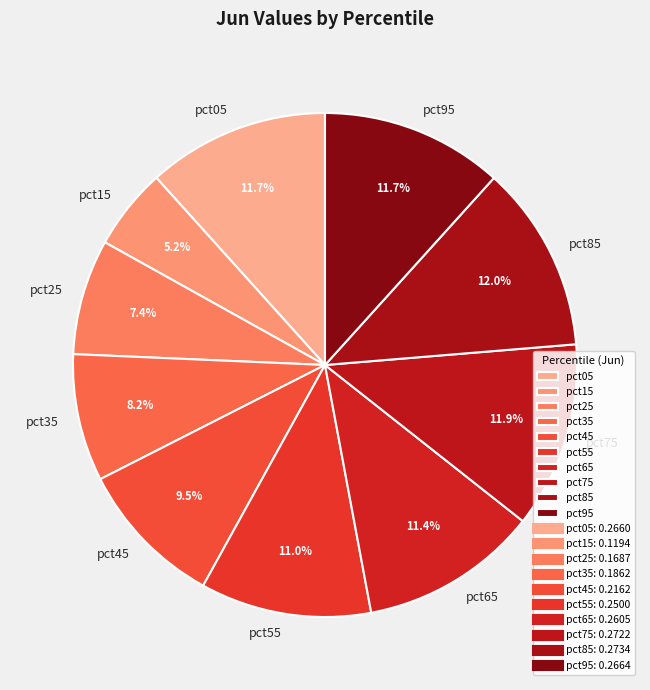

Is pct15 the majority of the pie?

No